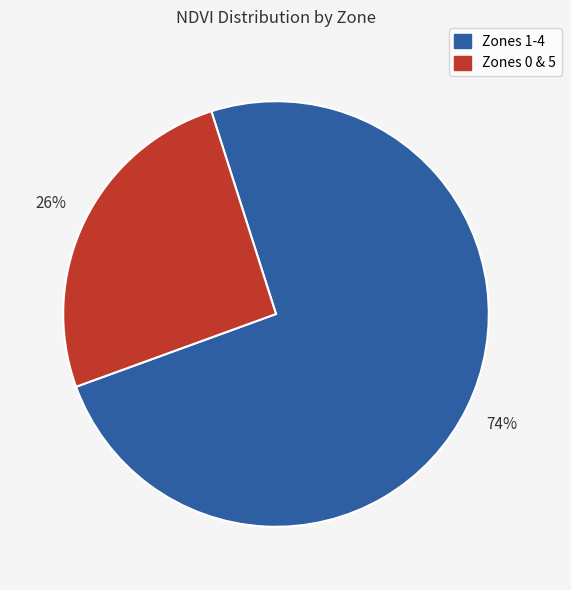

Is there any slice that represents more than half of the pie?

Yes